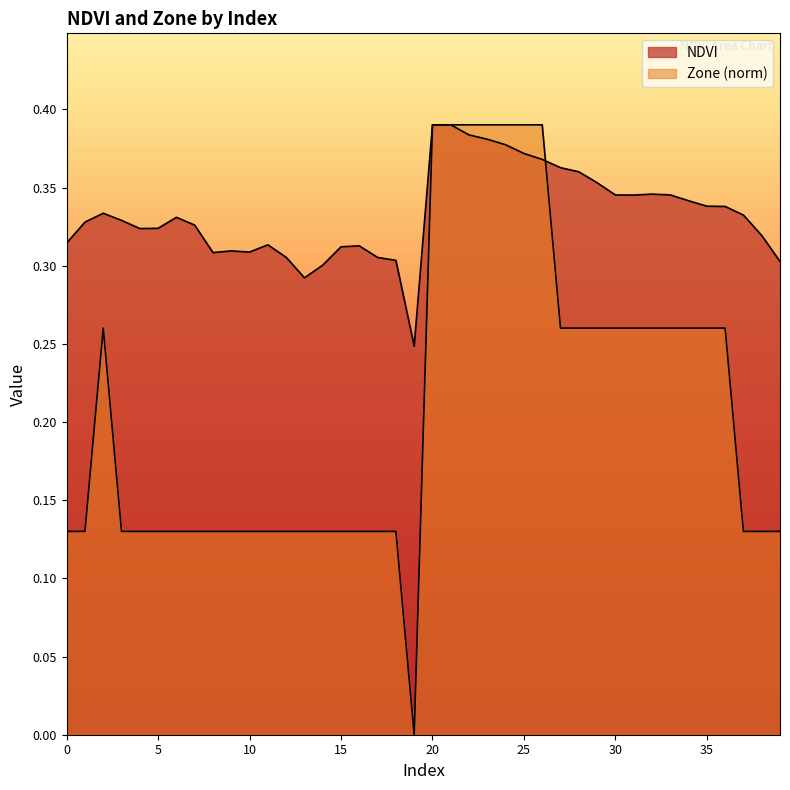

How many interior local valleys does the NDVI series have?

6